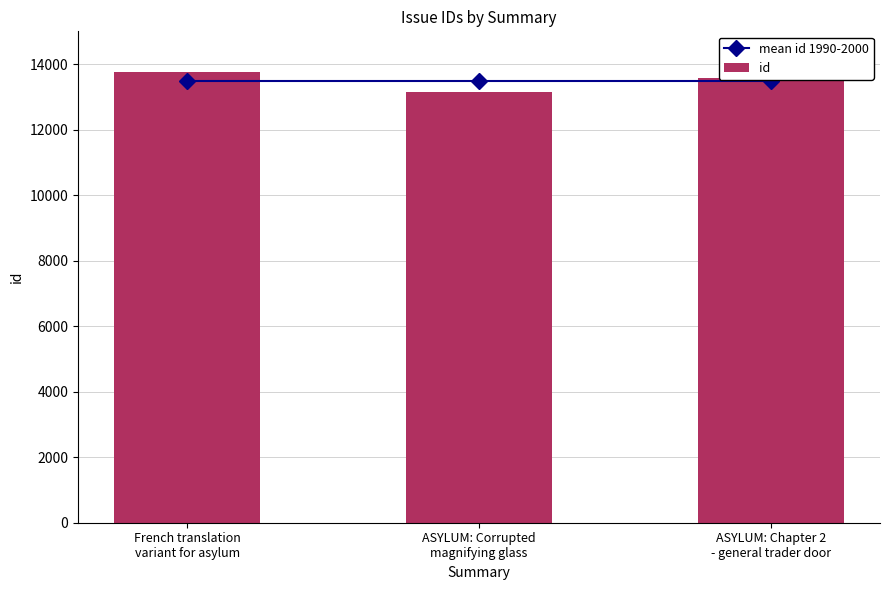

What is the label of the 2nd bar from the right?

ASYLUM: Corrupted
magnifying glass